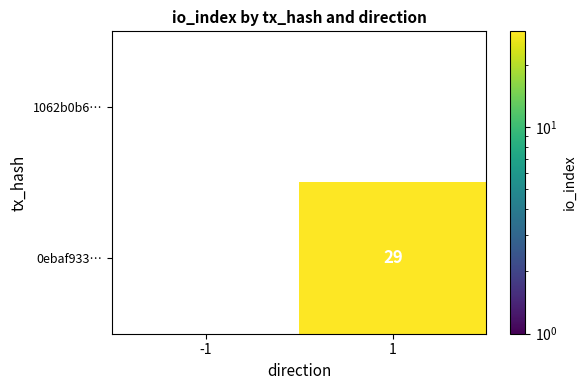

Between -1 and 1, which series saw the biggest shift?

0ebaf933…